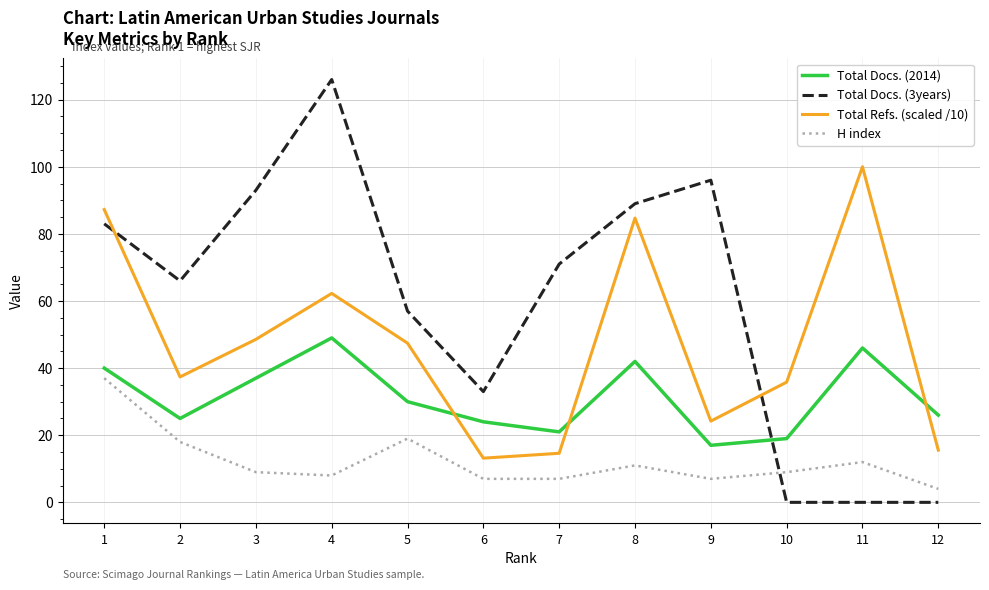

What is the spread (max minus min) of values at 6?

26.0